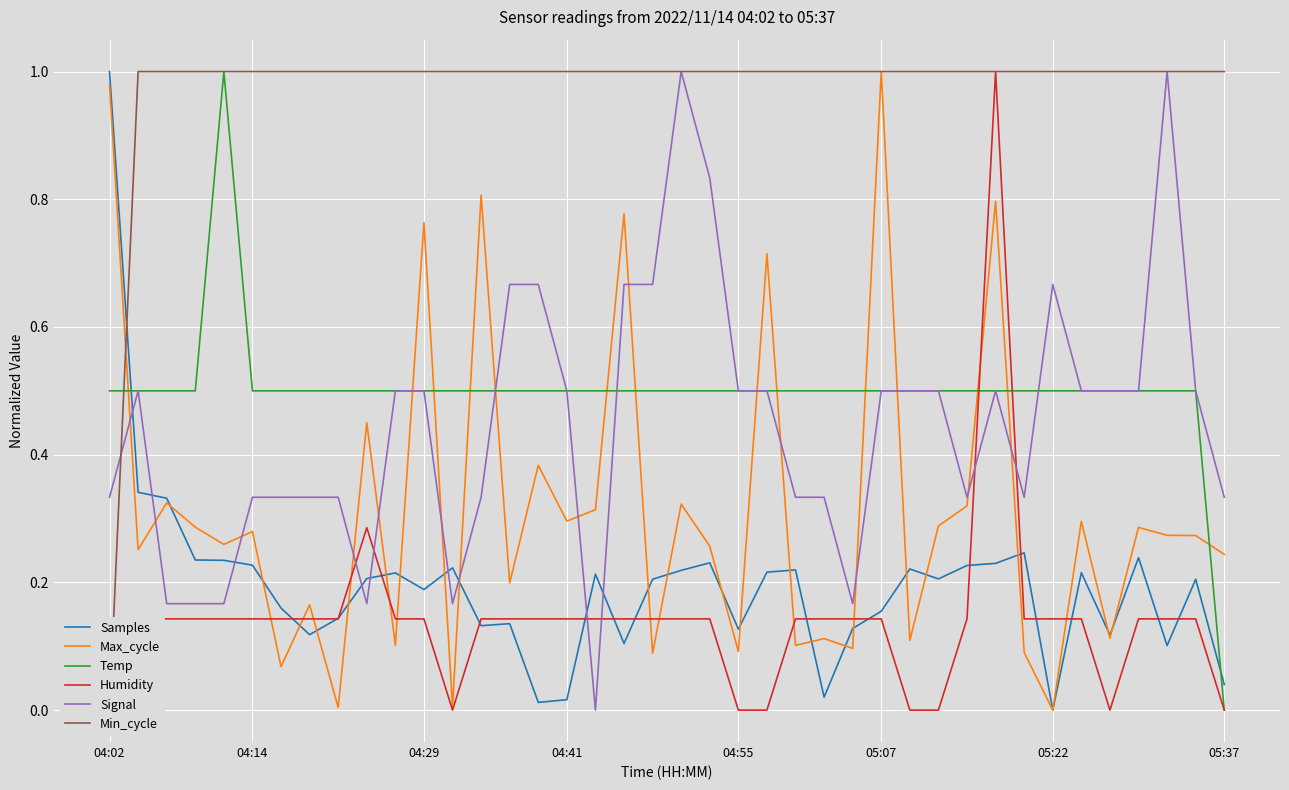

The Samples series shows 0.3 at 04:02. True or false?

False